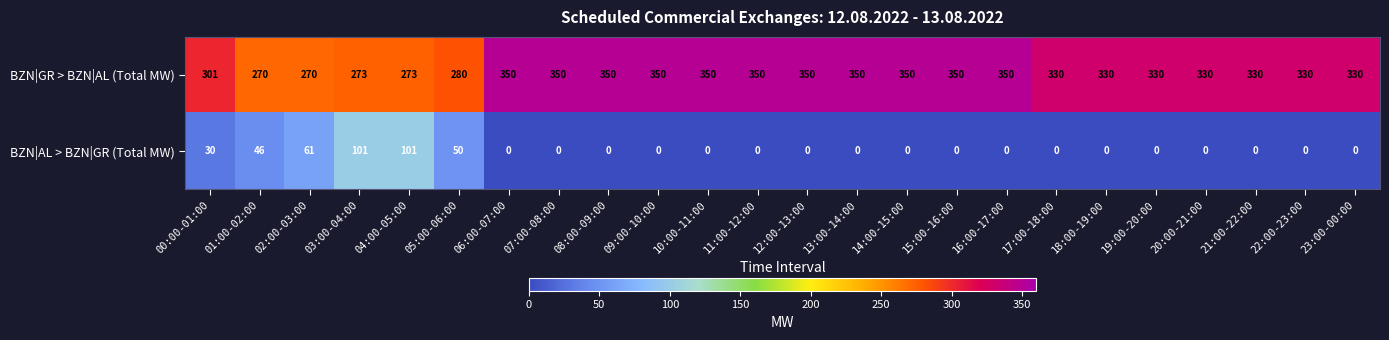

What is the sum of the BZN|AL > BZN|GR (Total MW) values at 12:00-13:00 and 03:00-04:00?

101